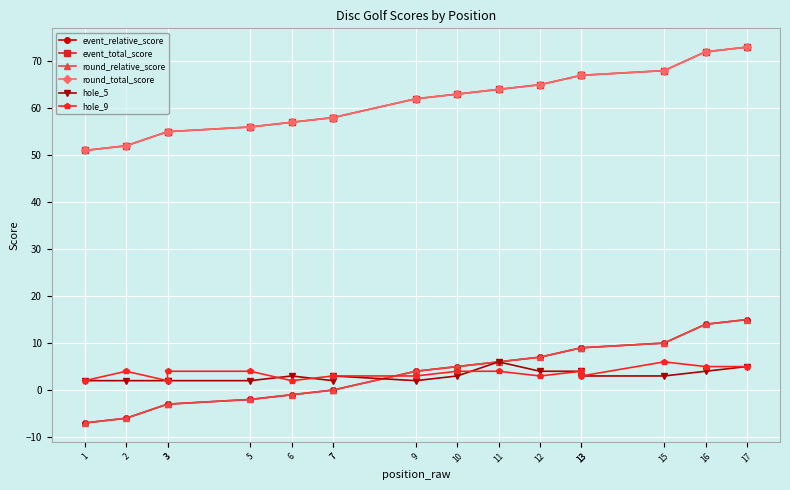

What is the value of the hole_9 point at the 12th from the left?

3